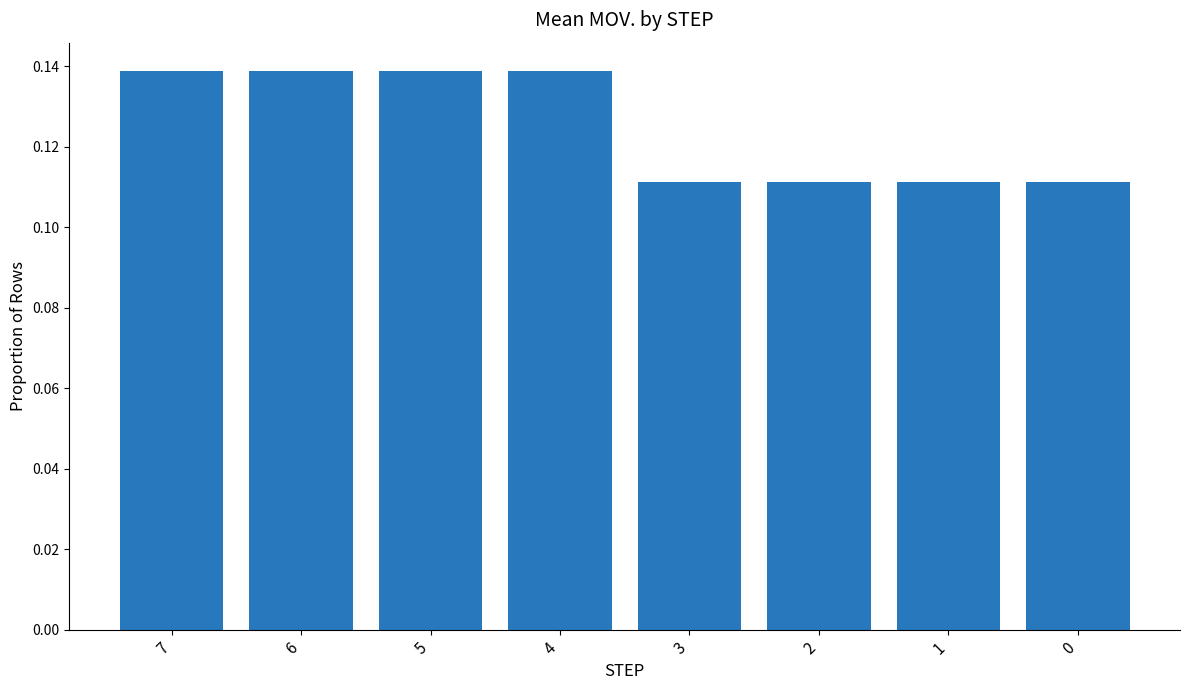

Does the chart contain stacked bars?

No